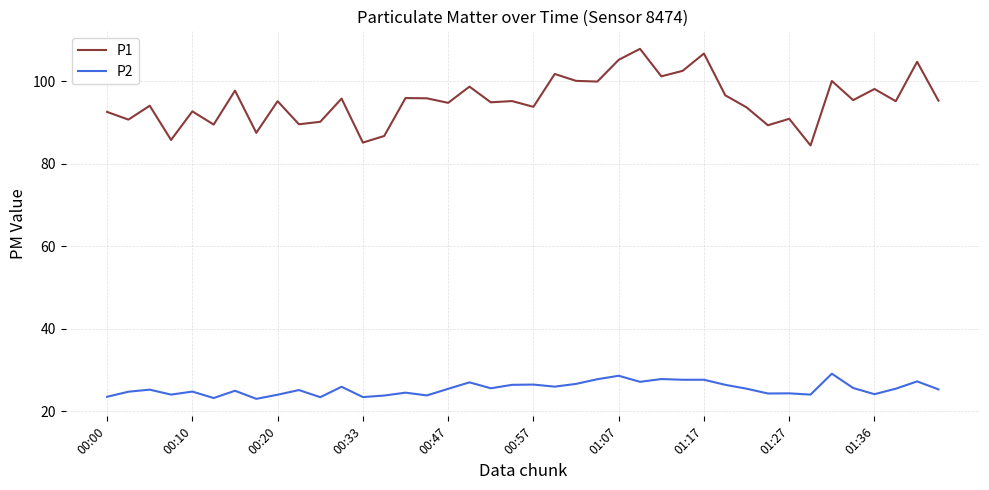

How many lines are shown in the chart?

2